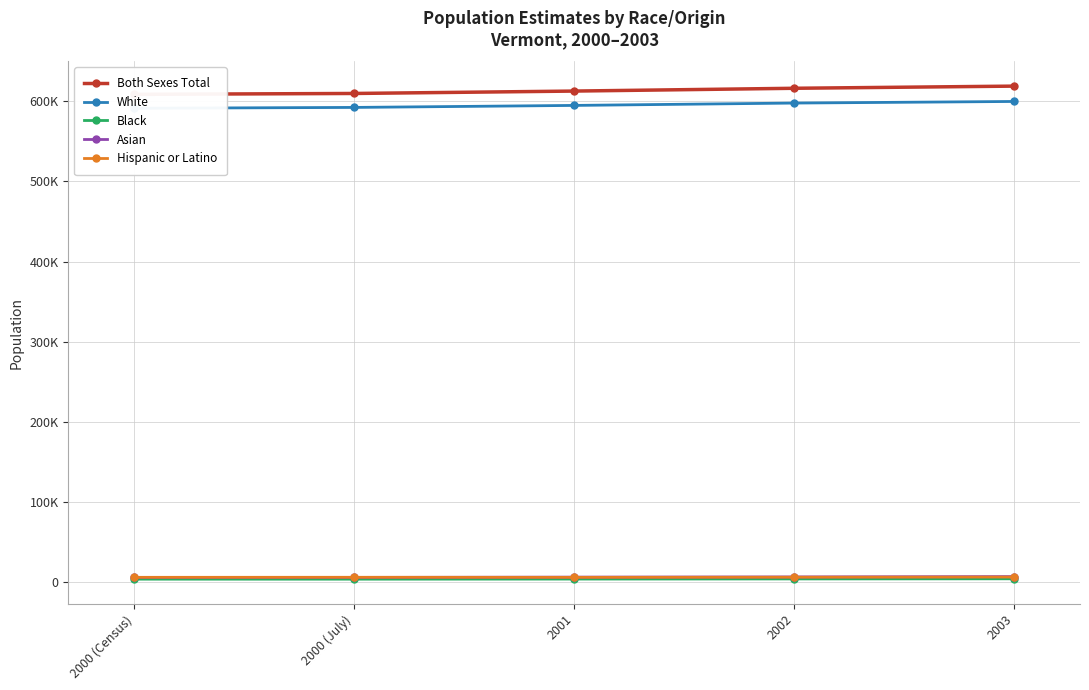

How many distinct data groups are displayed?

5